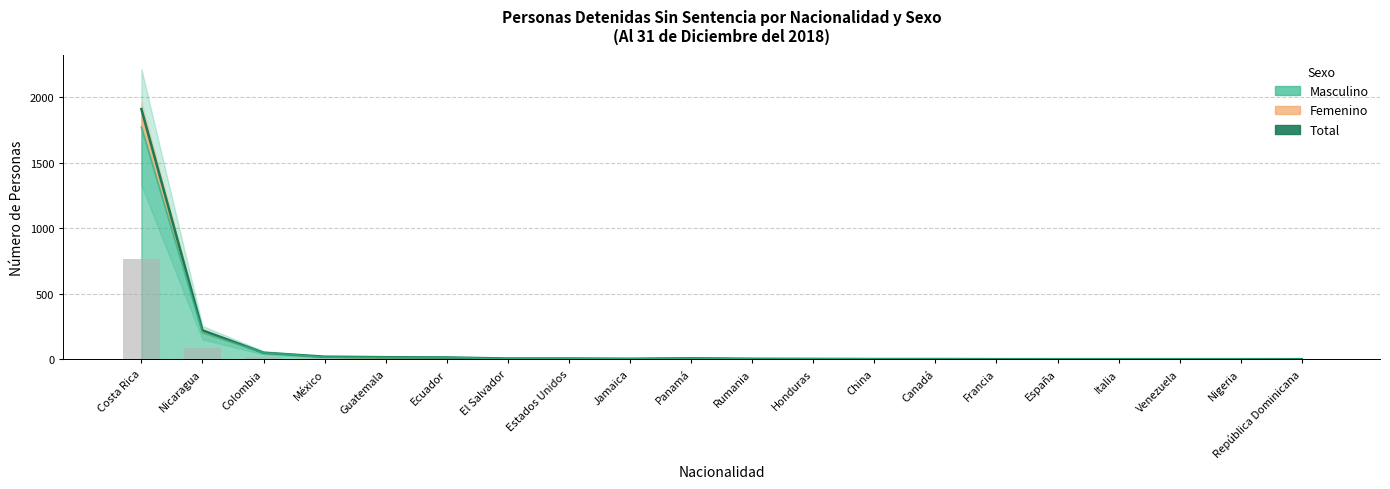

What is the ratio of the value at Honduras to the value at Canadá?

1.3